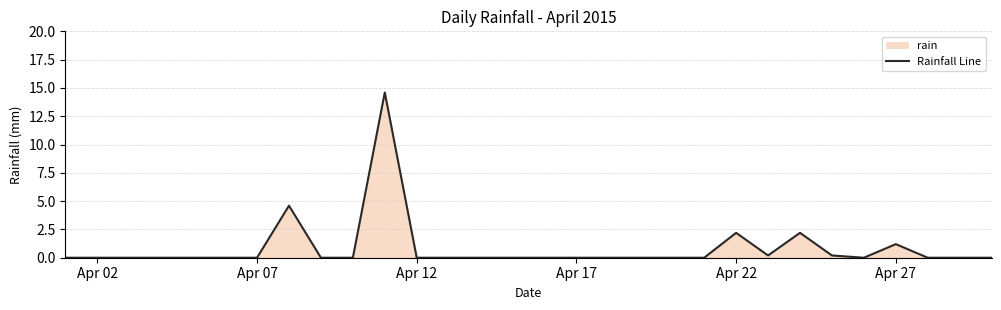

How many lines are shown in the chart?

1